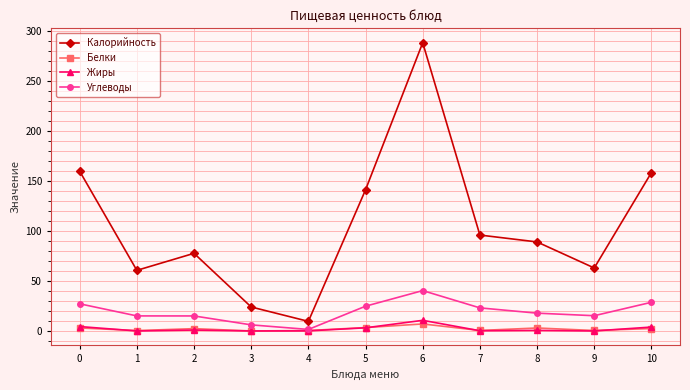

True or false: Калорийность and Белки cross at least once.

False